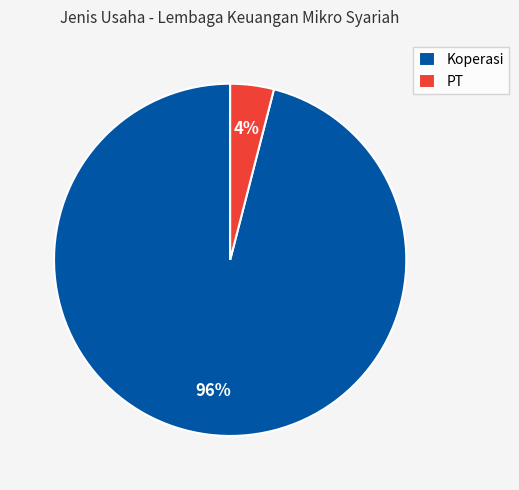

Does any single category account for the majority?

Yes